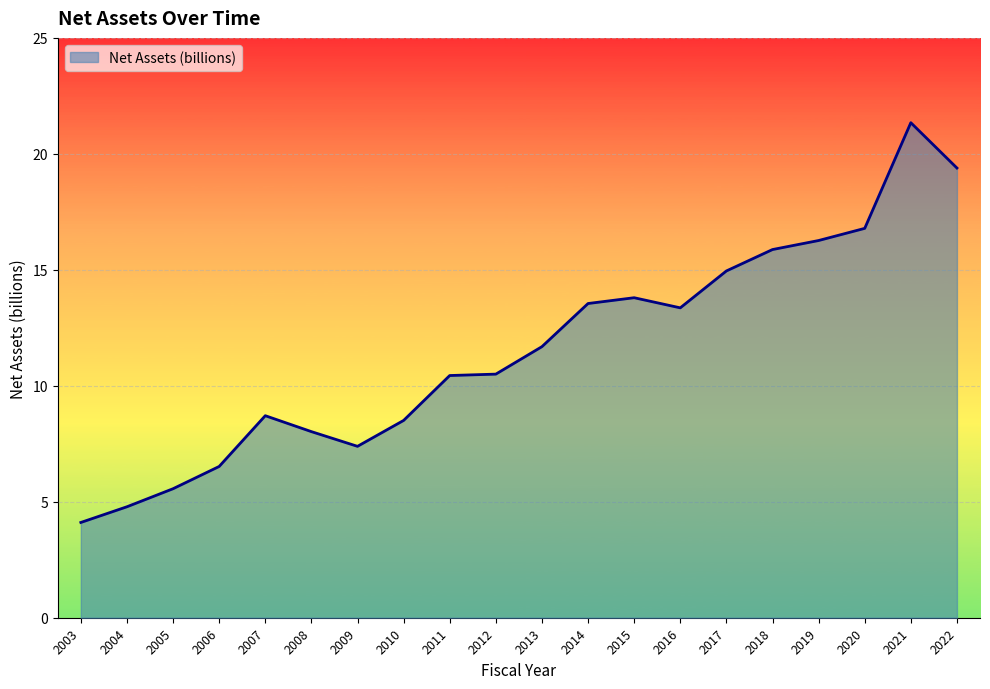

Approximately how many times larger is the value at 2018 compared to 2003?

3.9